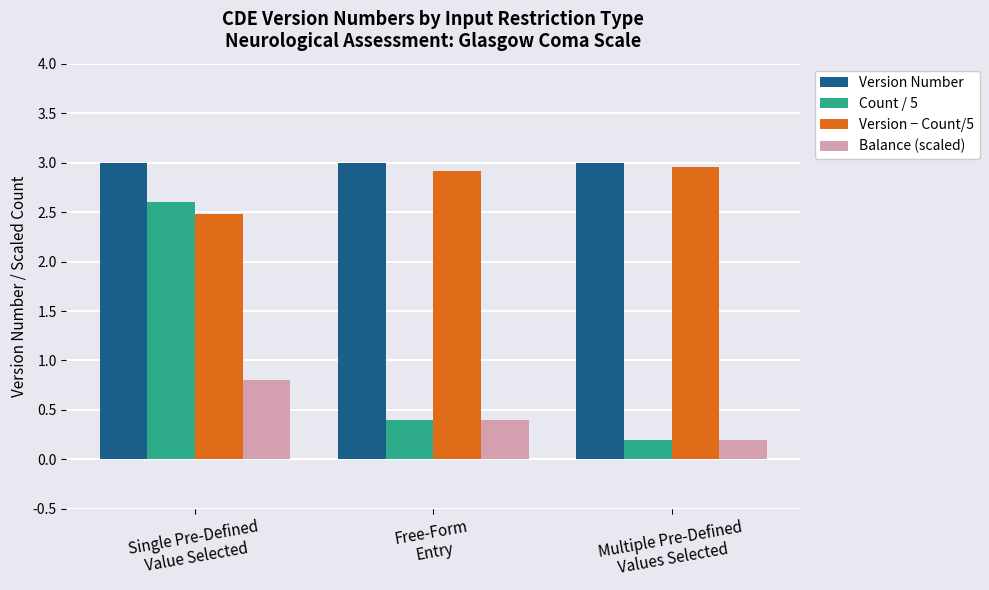

How many data points does each series have?

3